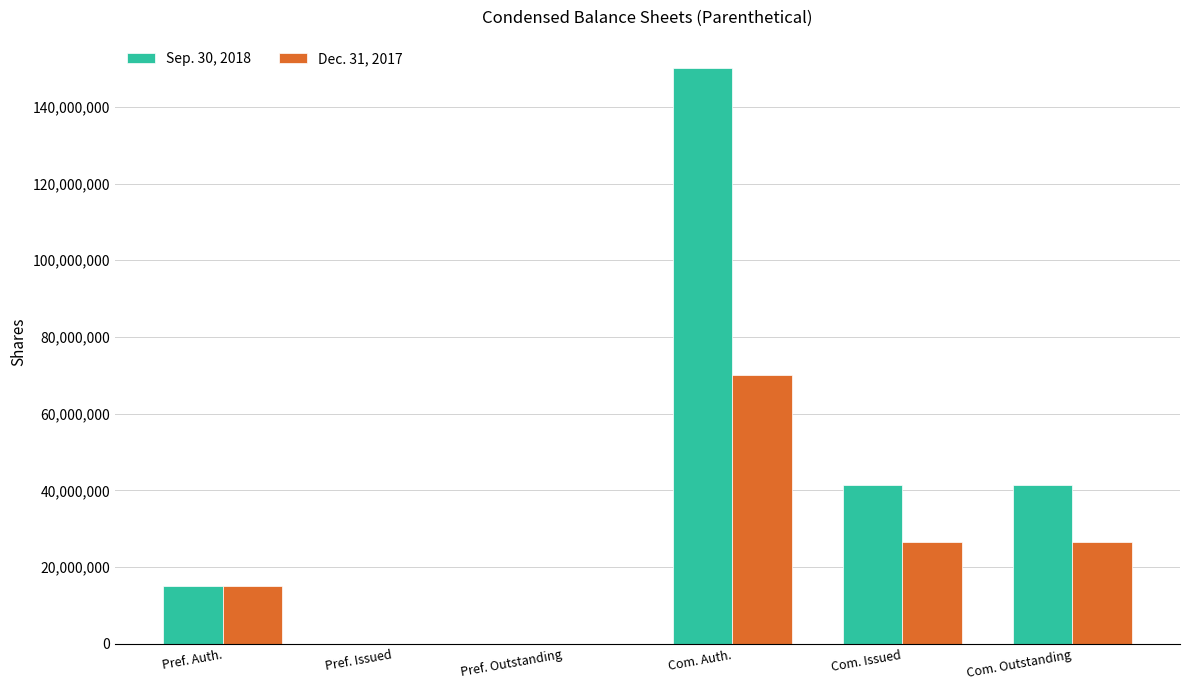

The value of Sep. 30, 2018 at Com. Outstanding is 41420000. True or false?

True